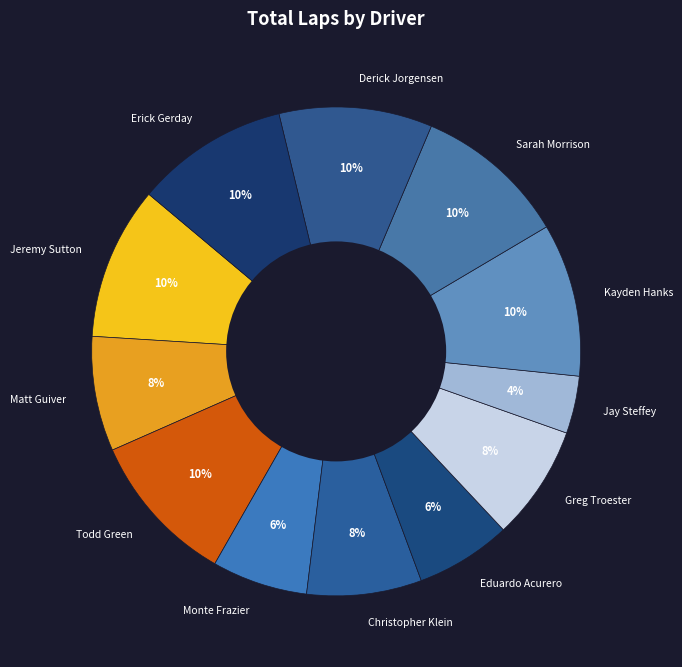

Is it true that Jay Steffey is 4% of the pie?

True